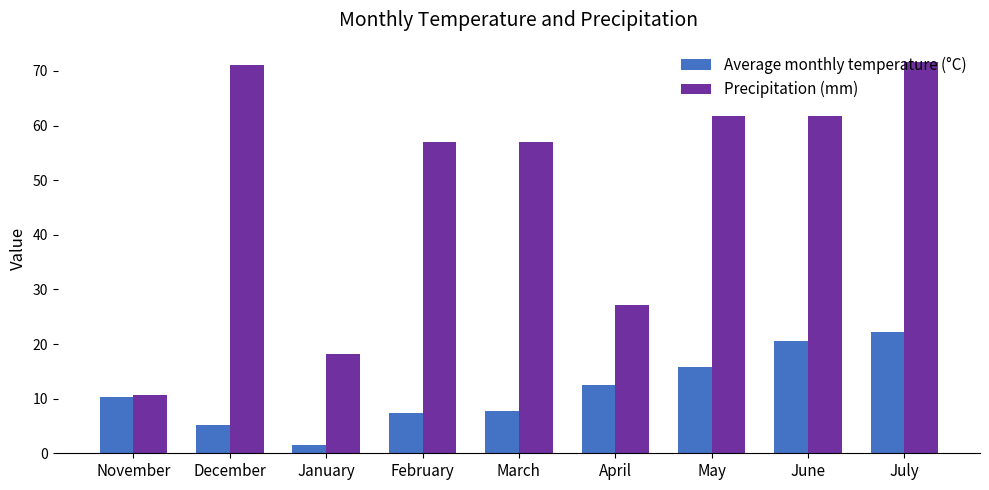

What are all the series names shown in the legend?

Average monthly temperature (°C), Precipitation (mm)